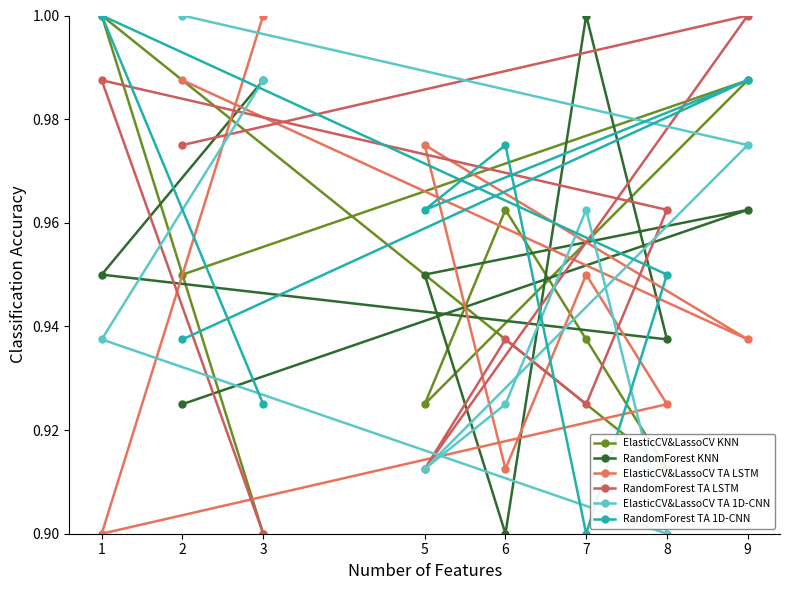

What is the difference between the maximum and second lowest values in the ElasticCV&LassoCV TA 1D-CNN series?

0.1